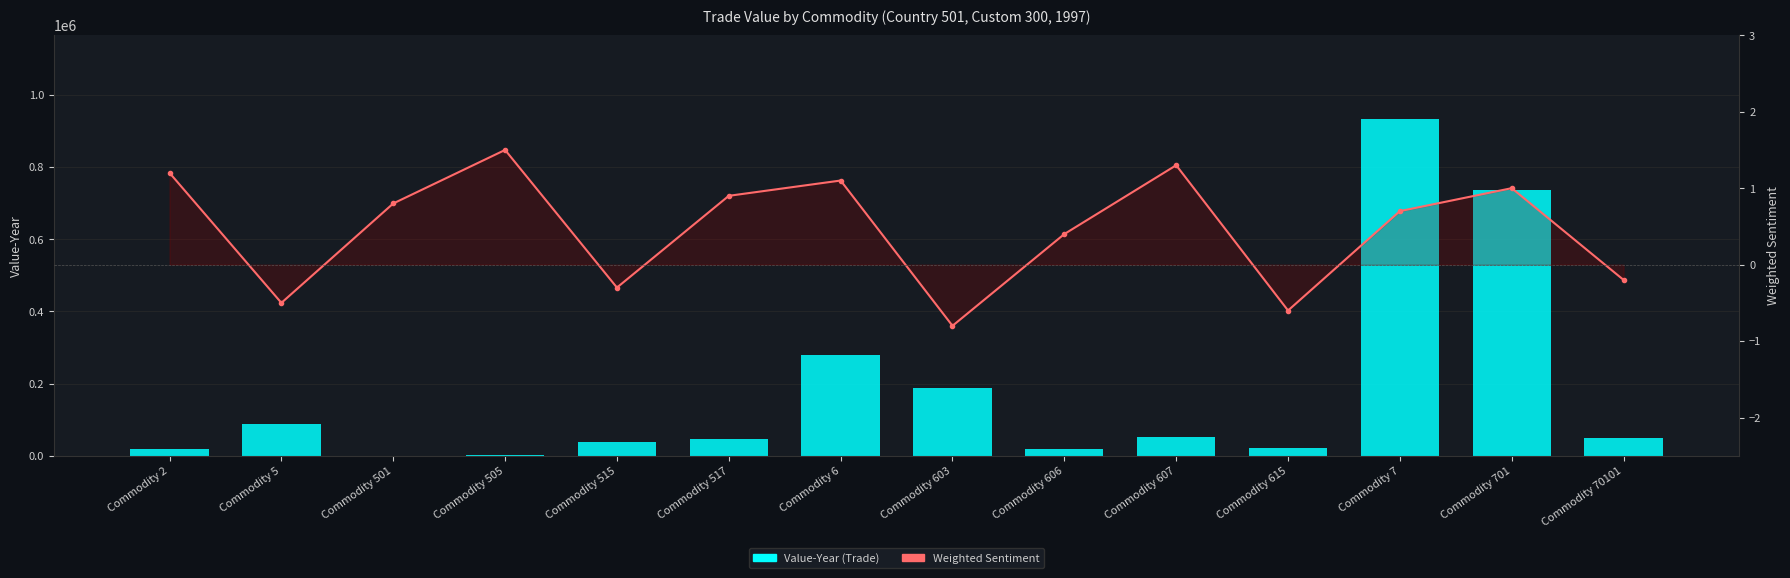

What are all the series names shown in the legend?

Value-Year (Trade), Weighted Sentiment